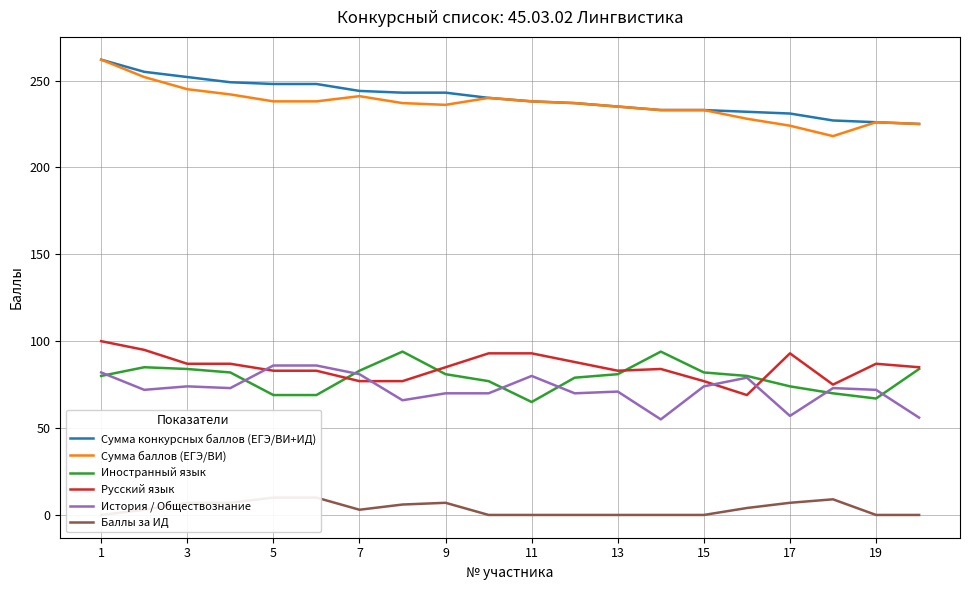

Which series has the largest range (max minus min)?

Сумма баллов (ЕГЭ/ВИ)